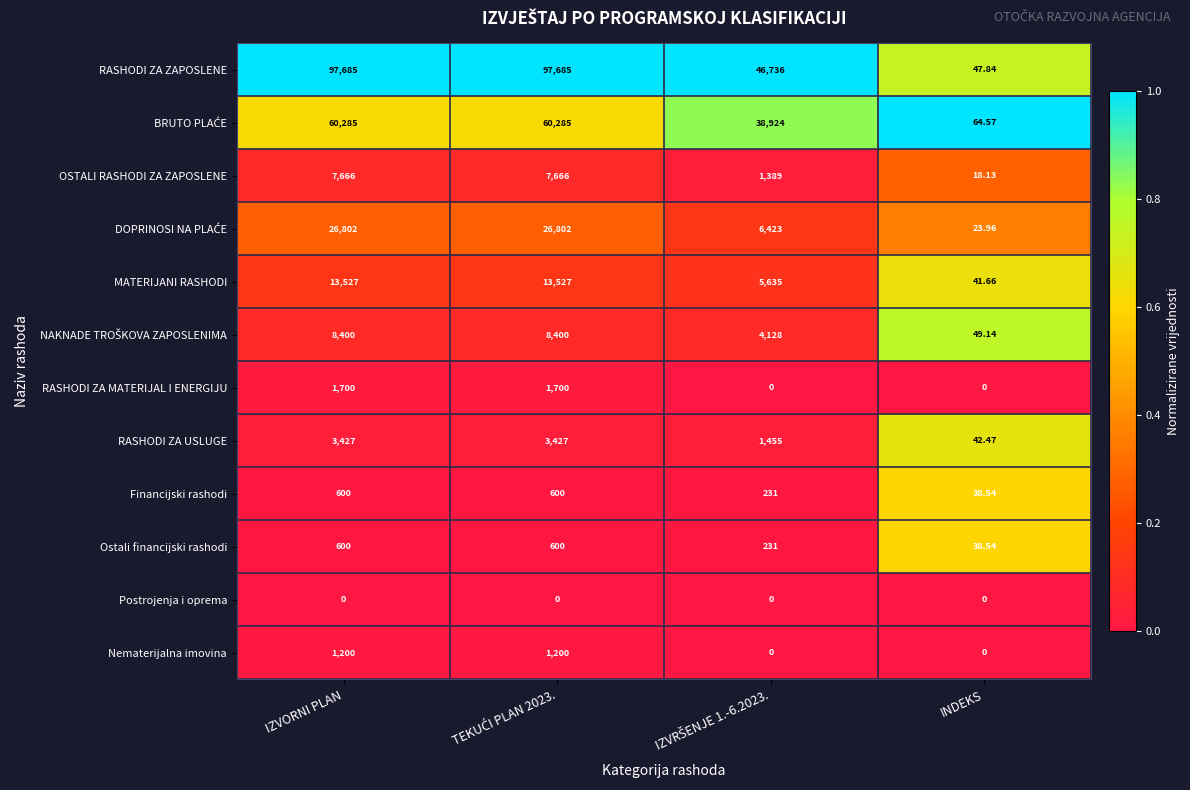

Is the value of Nematerijalna imovina at IZVORNI PLAN greater than the value of RASHODI ZA MATERIJAL I ENERGIJU at IZVORNI PLAN?

No